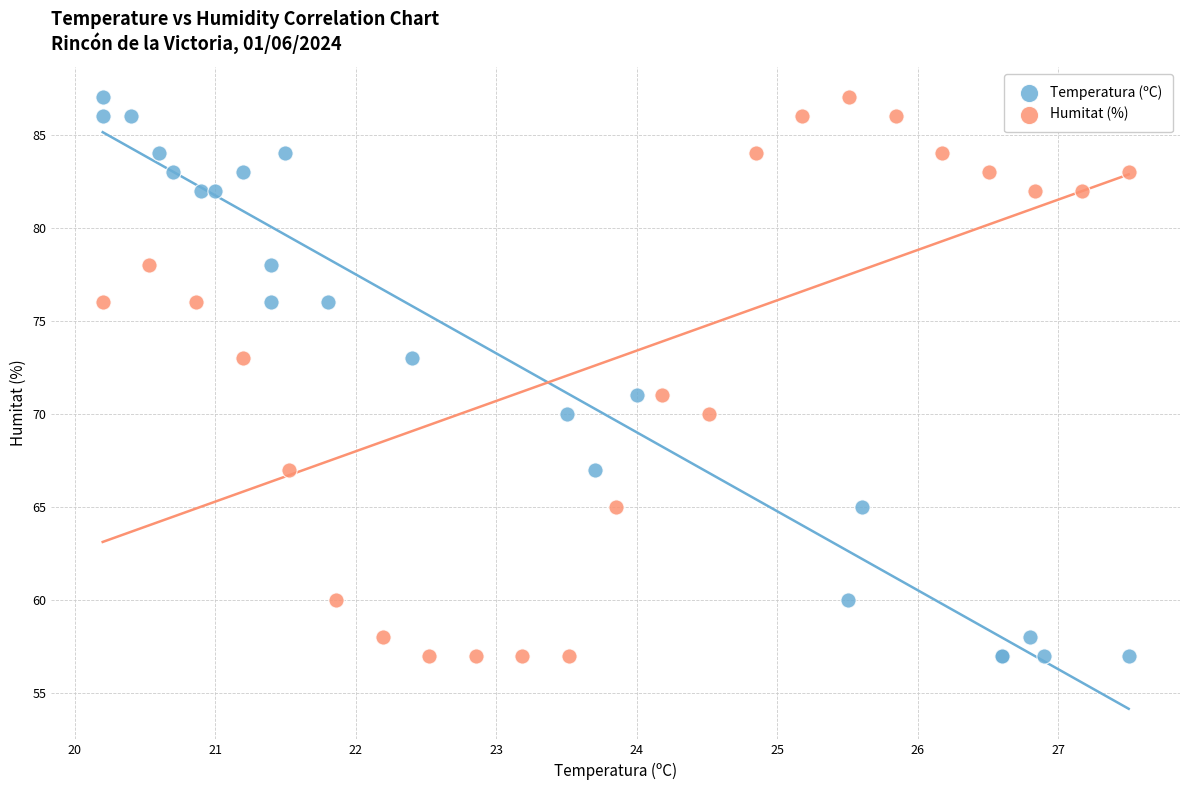

What are all the series names shown in the legend?

Temperatura (ºC), Humitat (%)